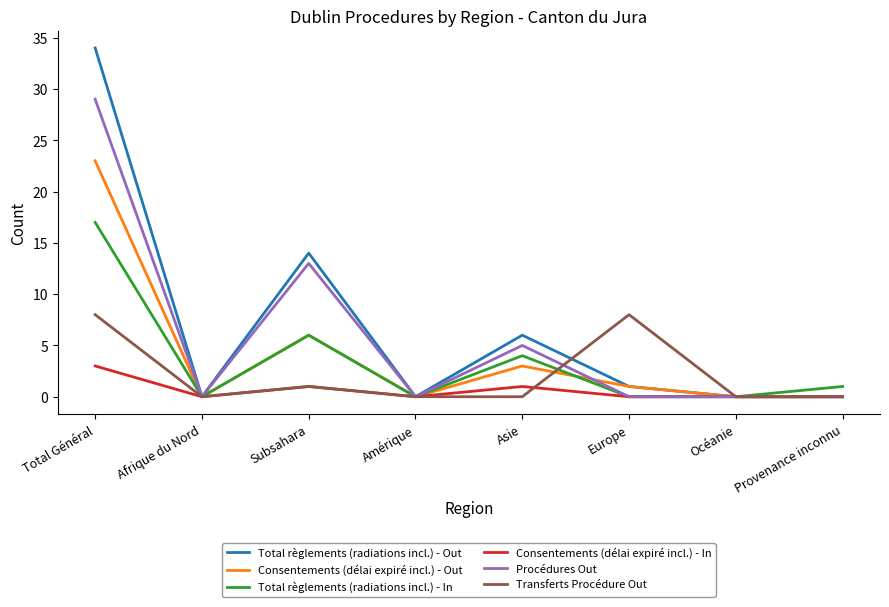

At which label is Total règlements (radiations incl.) - Out closest to 17?

Subsahara